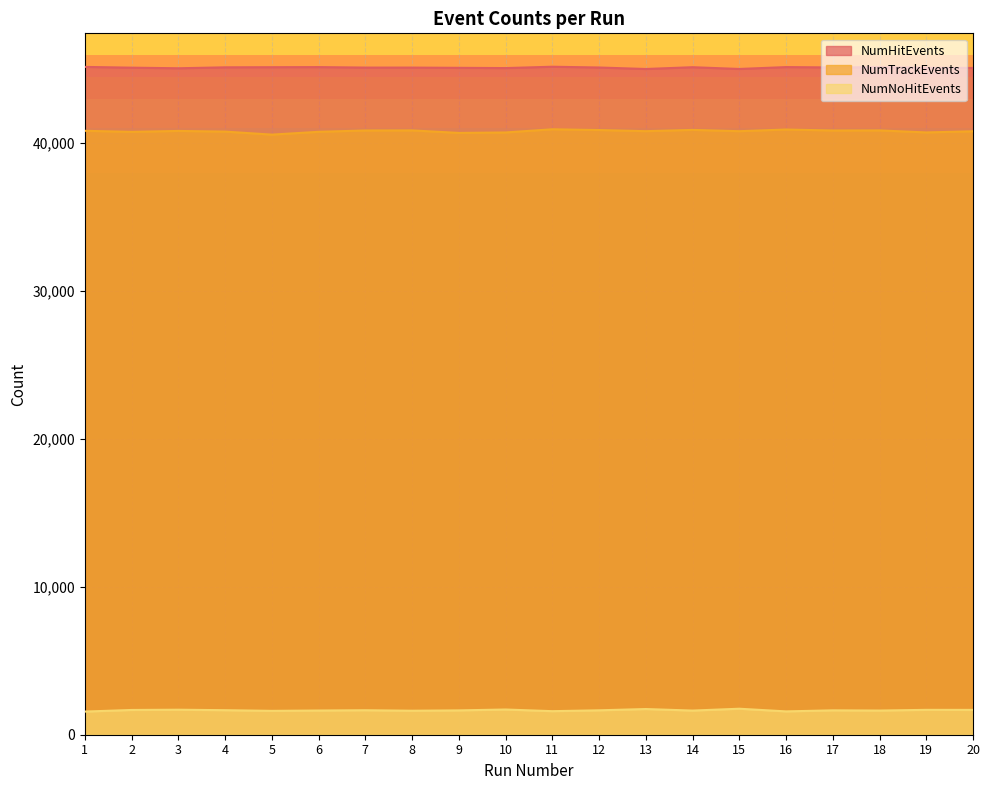

At which category is the sum across all series the highest?

11